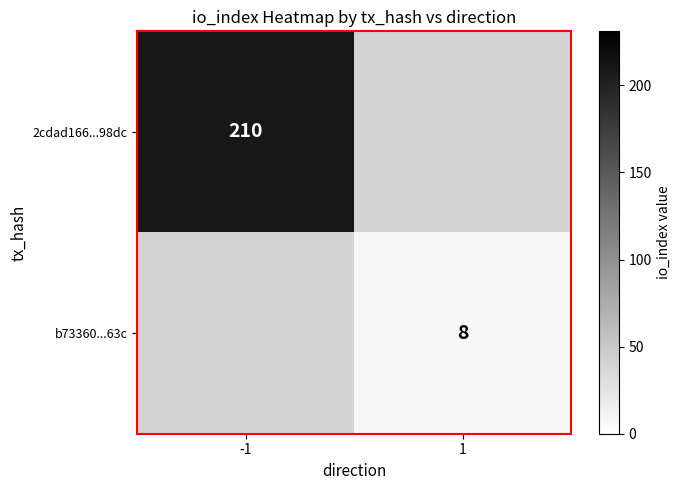

Is the value of 2cdad166...98dc at -1 greater than the value of b73360...63c at 1?

Yes